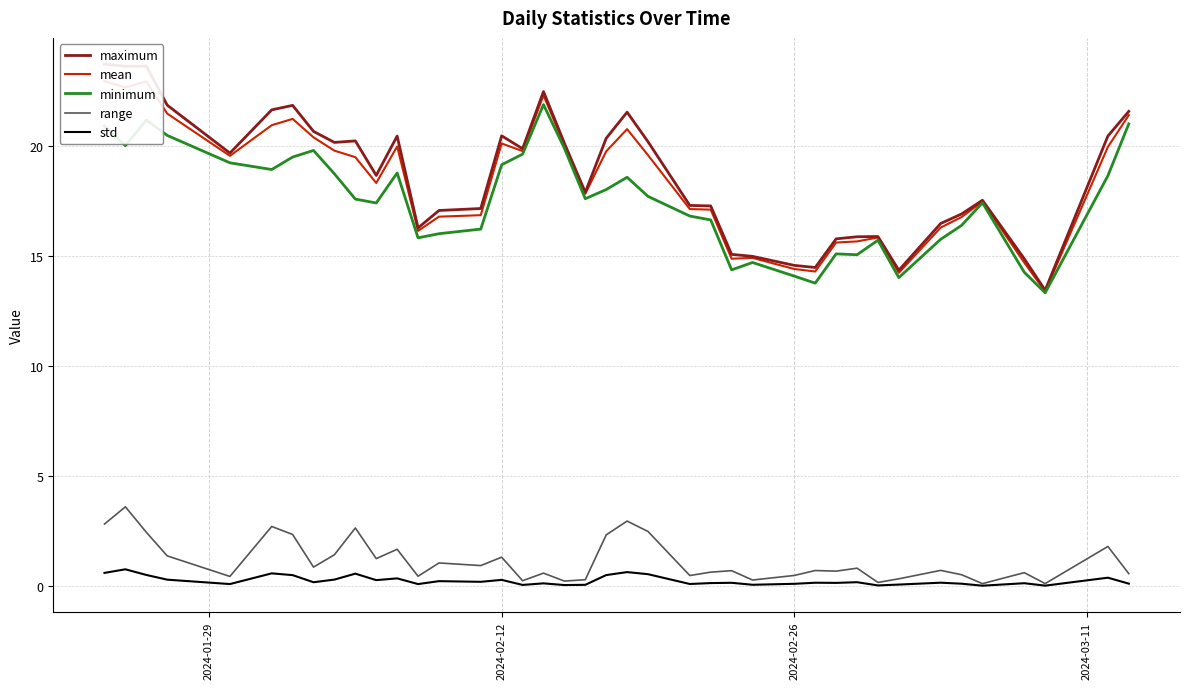

At how many categories does at least one series exceed 6?

40